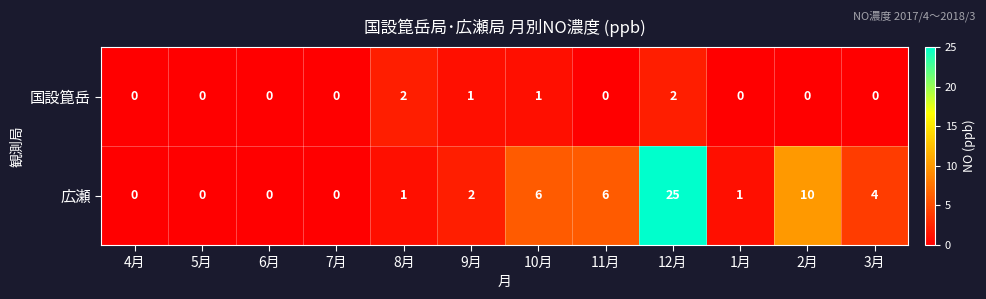

Rank the series at 8月 from highest to lowest value.

国設箟岳, 広瀬